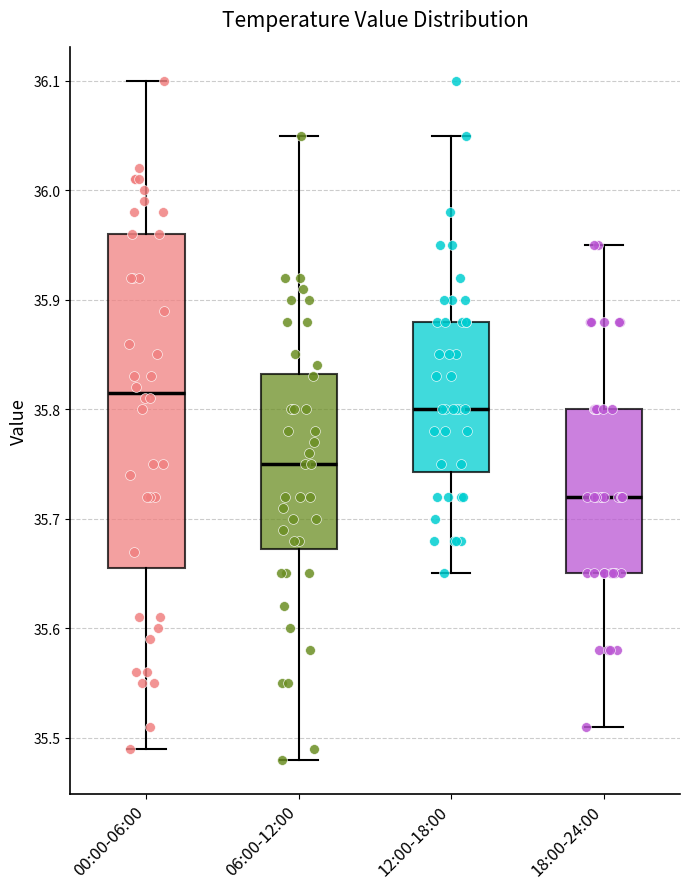

Comparing the boxes themselves (not the whiskers), which one is the tallest?

00:00-06:00